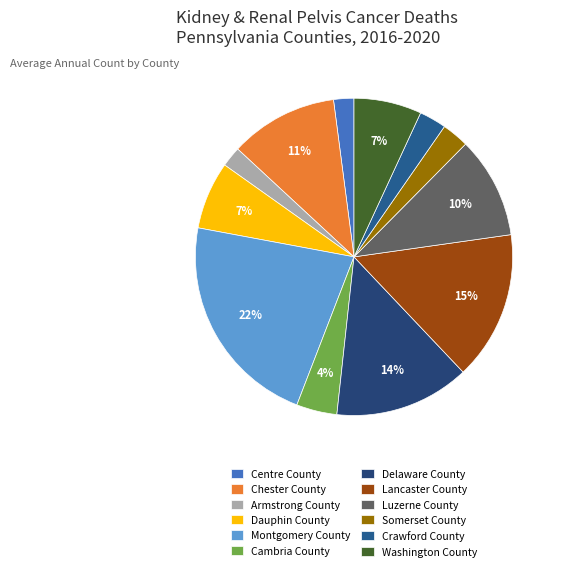

To the nearest percent, what is the difference between the largest and smallest slice percentages?

20%